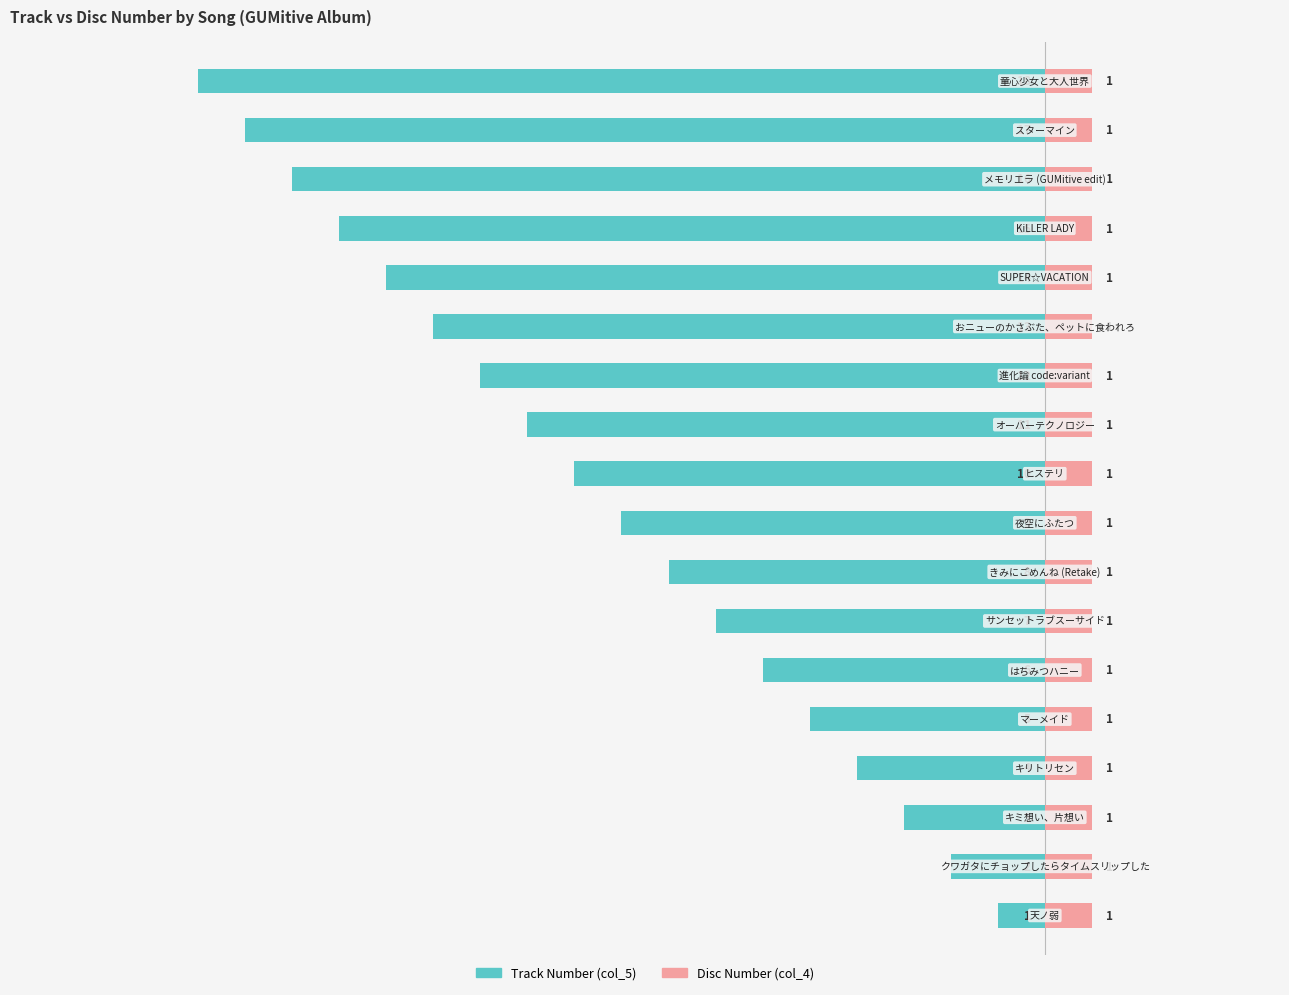

How many groups of bars are there?

18